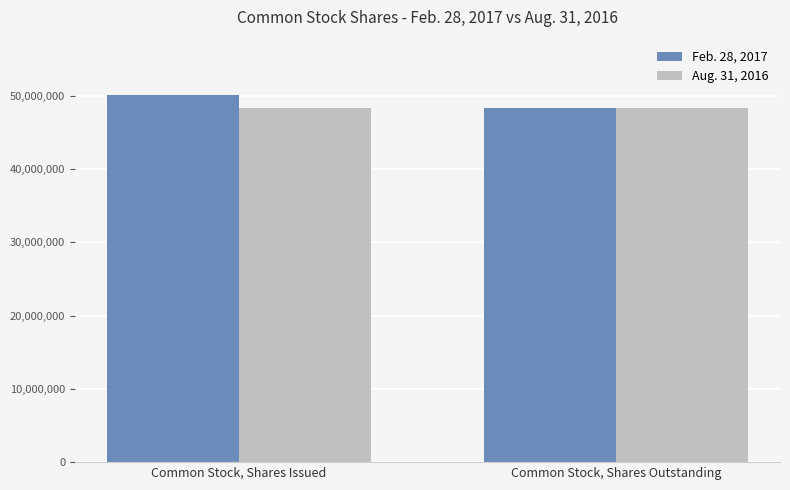

What is the minimum value shown in the chart?

48300162